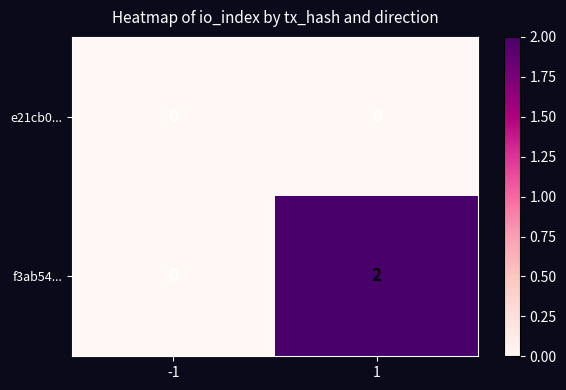

What is the difference between the highest and lowest values at 1?

2